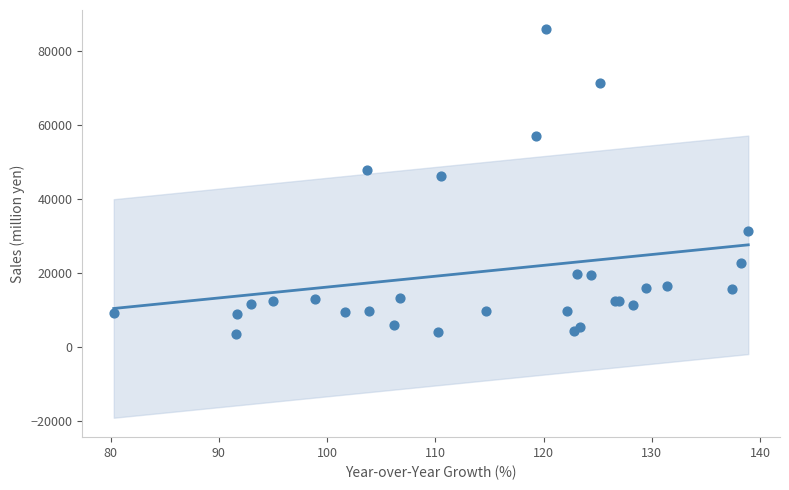

What Y value in the scatter plot is closest to 44746?

46141